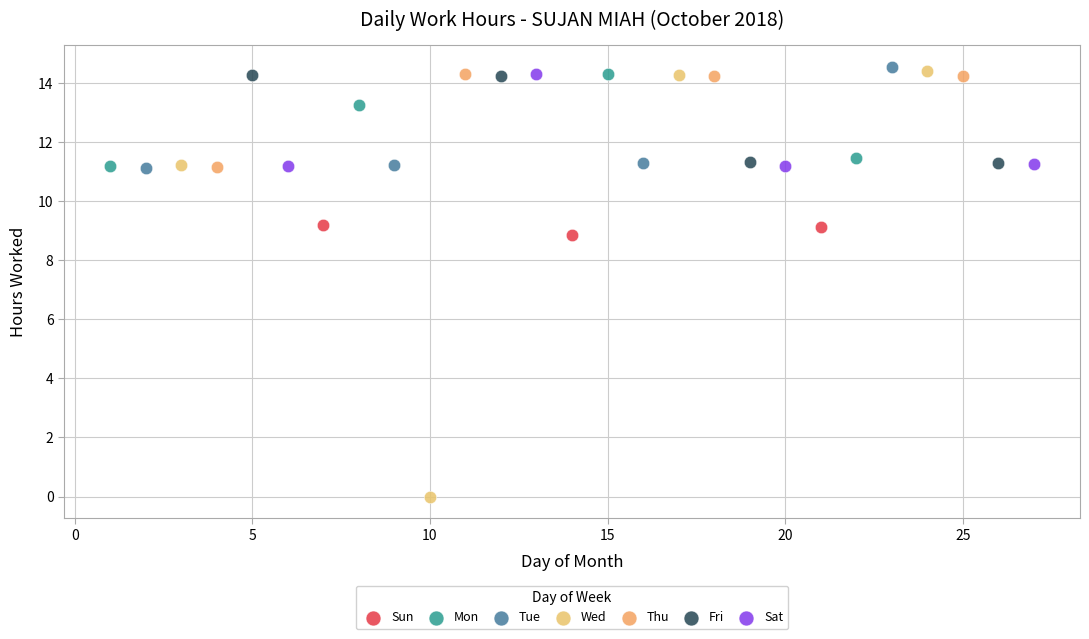

Which series reaches the maximum Y coordinate?

Tue